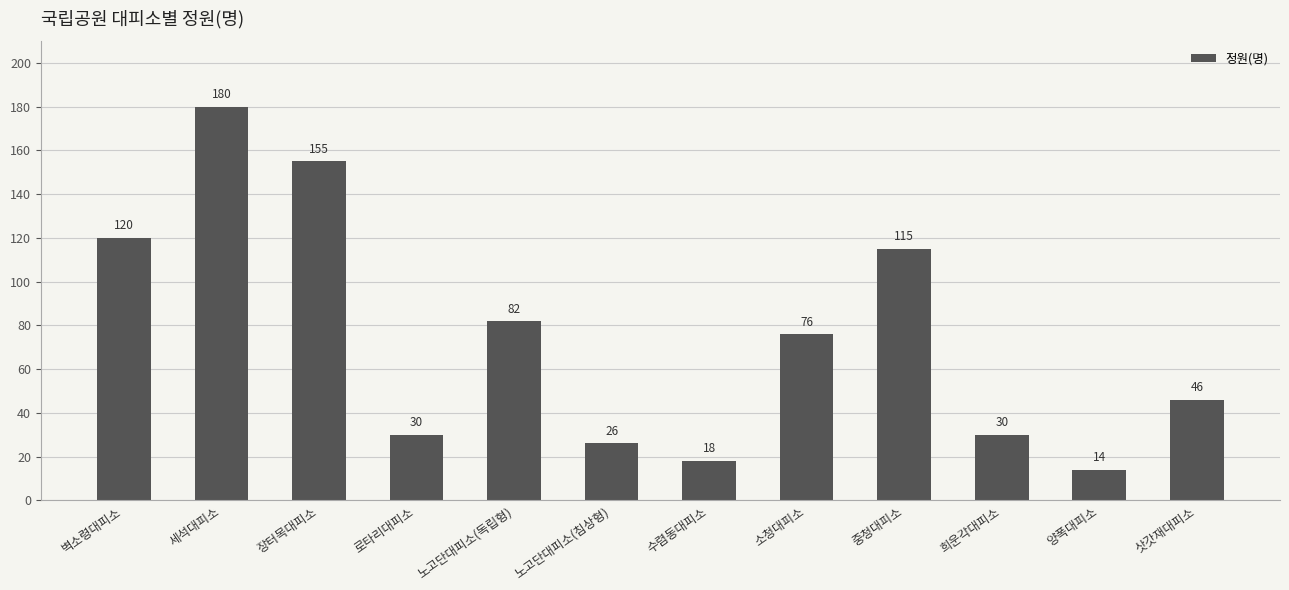

How many bars are there in total?

12